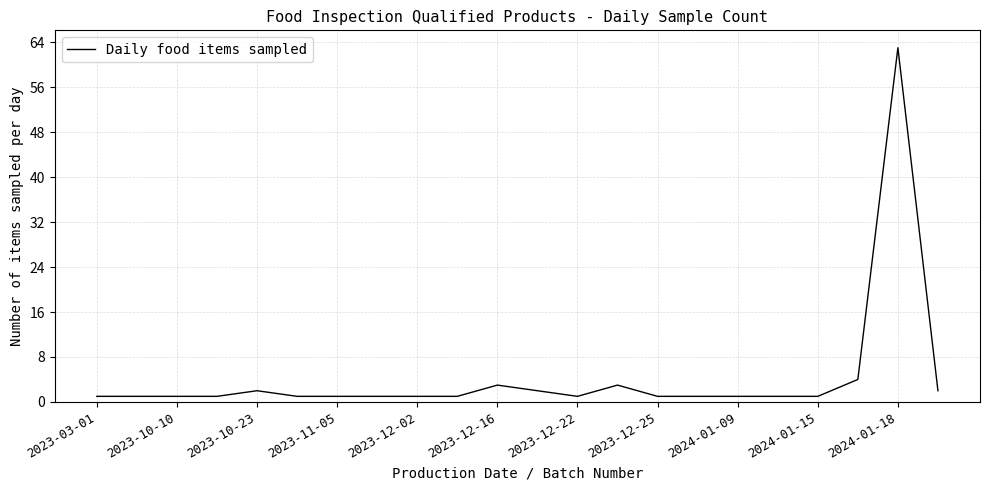

What is the difference between the maximum and minimum values?

62